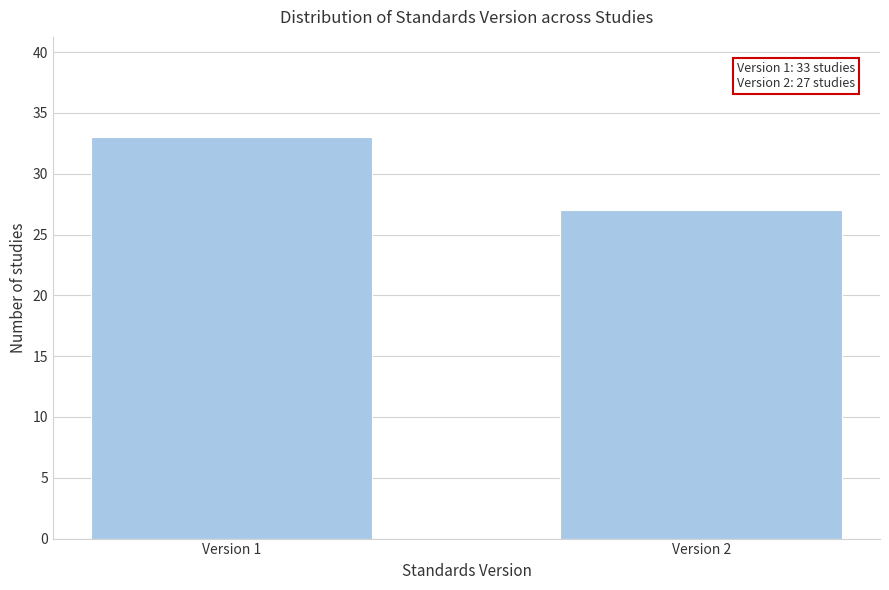

Reading left to right, extract all data points from this chart.

Version 1=33	Version 2=27